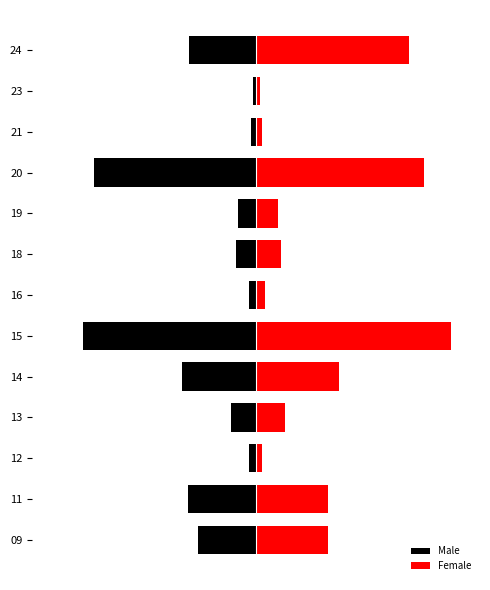

Are the bars horizontal?

Yes